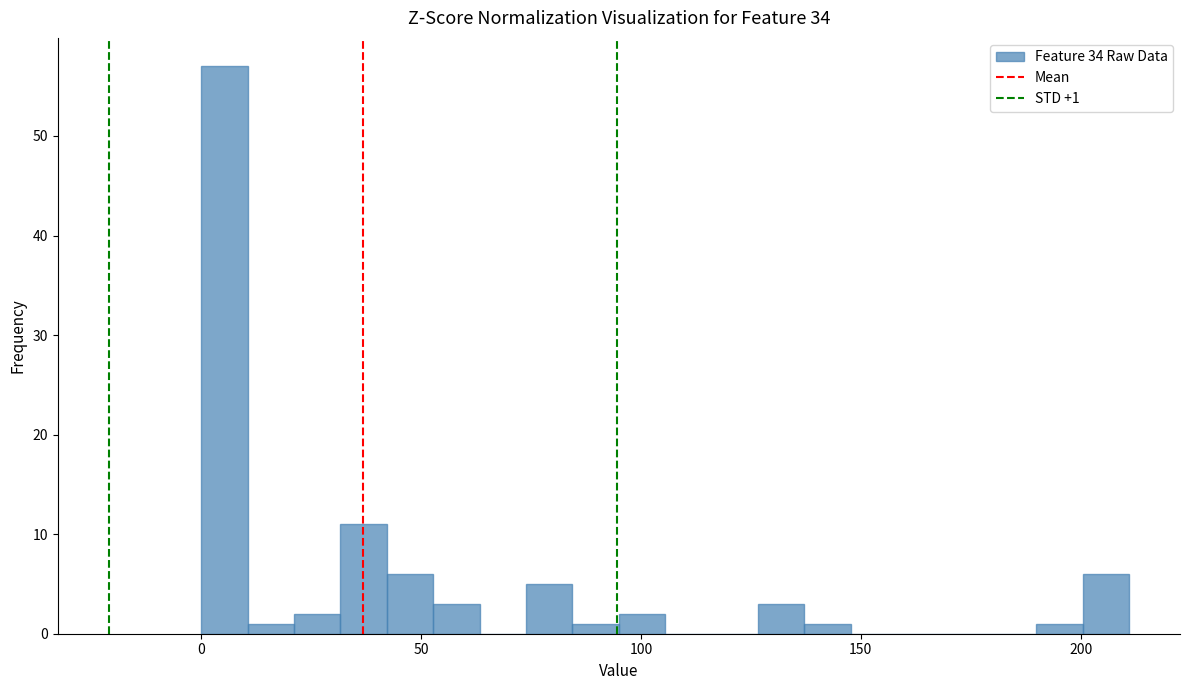

Read against the x-axis, roughly where is the centre of the tallest bar?

5